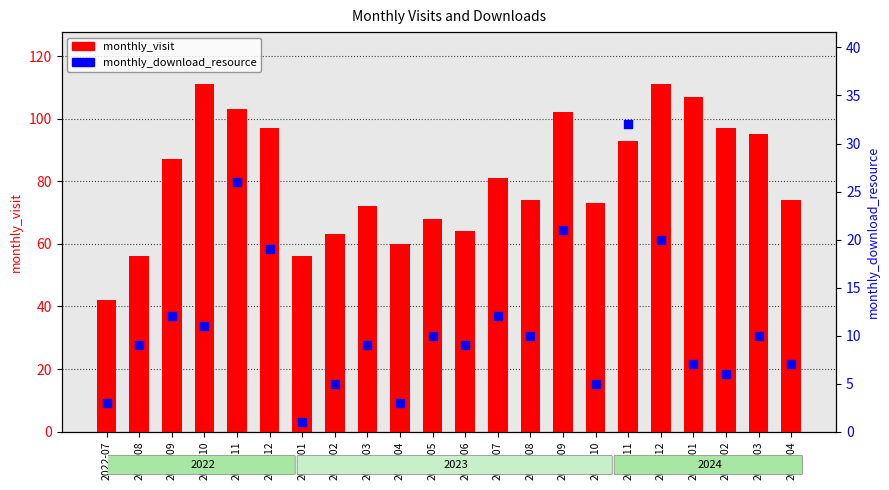

At which category is the sum across all series the highest?

2023-12